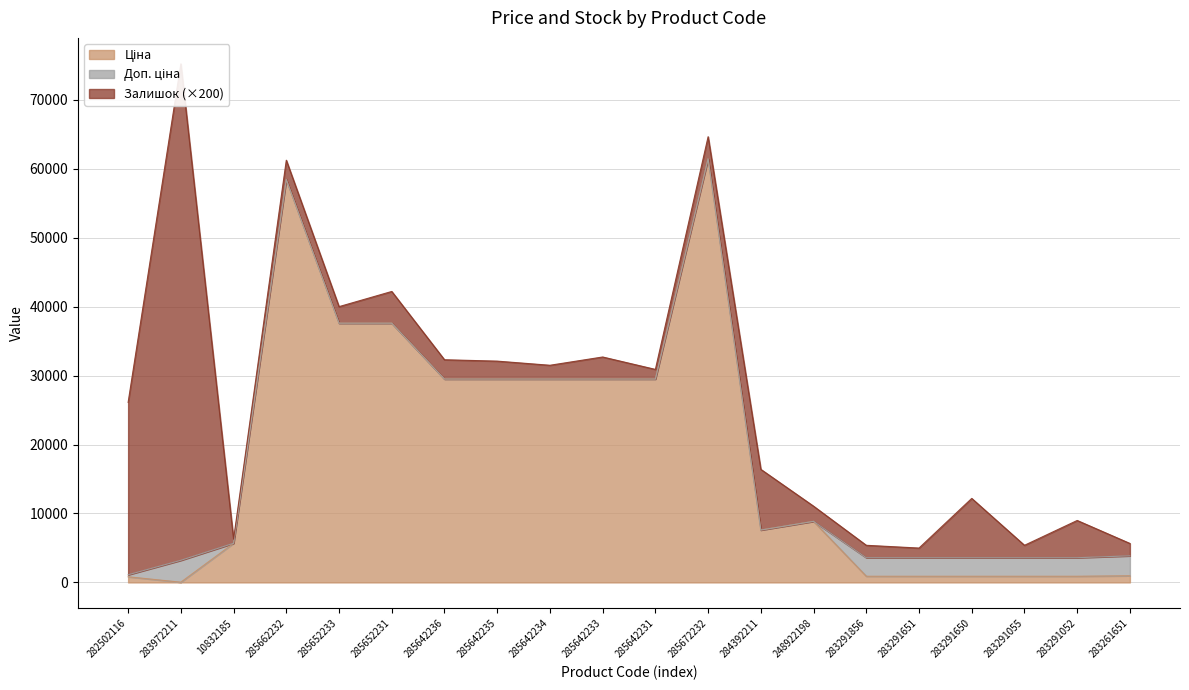

The Ціна series shows 1222.8 at 283291052. True or false?

False